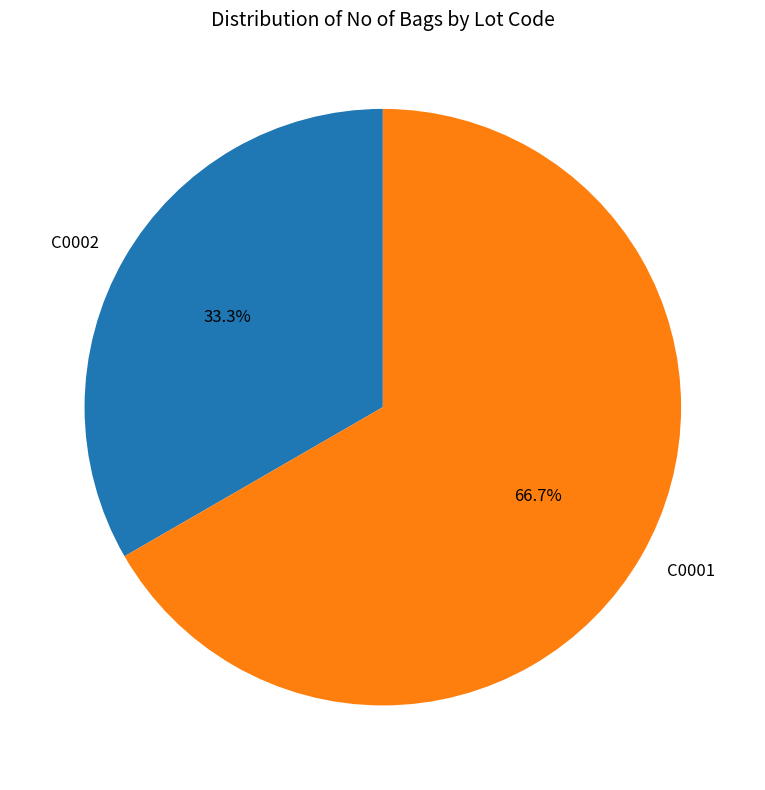

Rank the categories by value from lowest to highest.

C0002, C0001